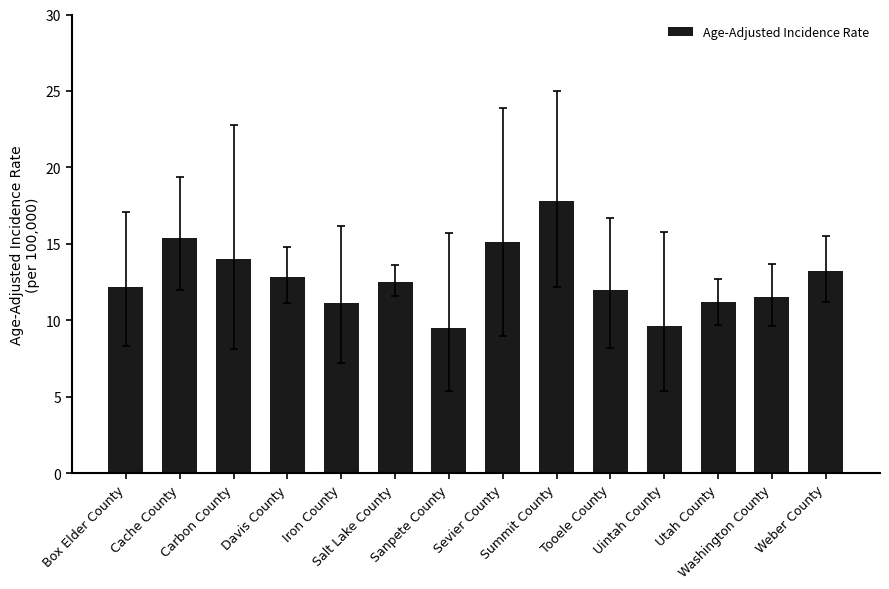

Which has a higher value, Box Elder County or Iron County?

Box Elder County